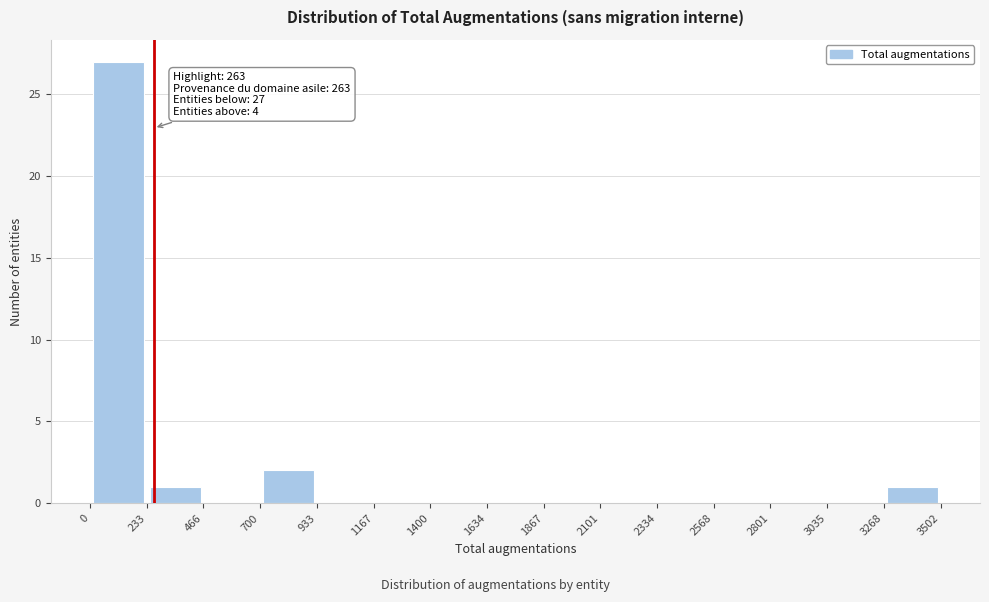

Over which range of the x-axis is the bar tallest?

0 to 233